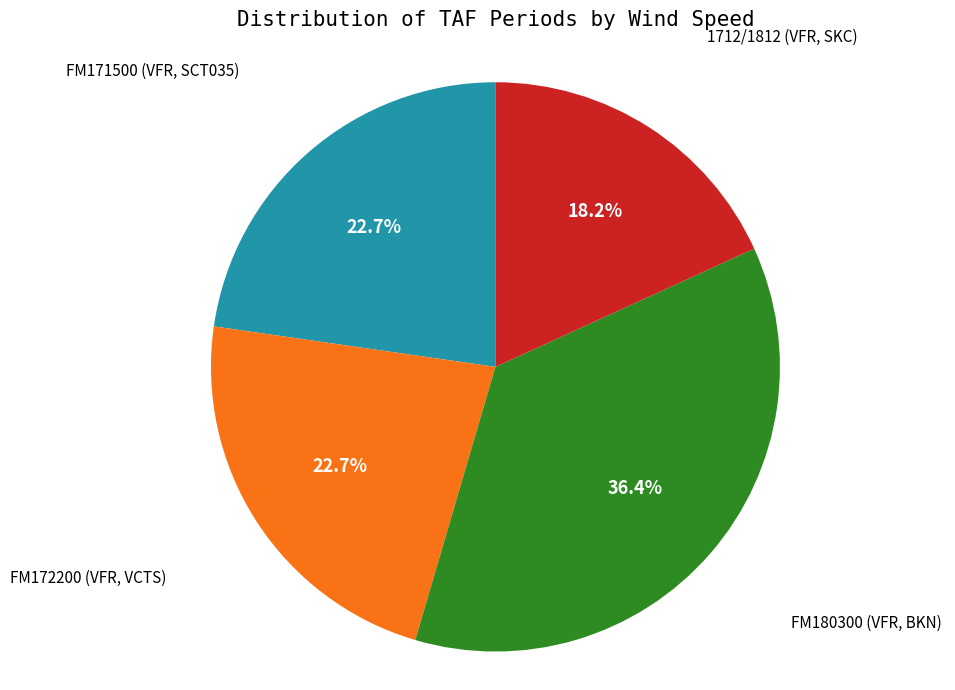

Between 1712/1812 (VFR, SKC) and FM171500 (VFR, SCT035), which is larger?

FM171500 (VFR, SCT035)